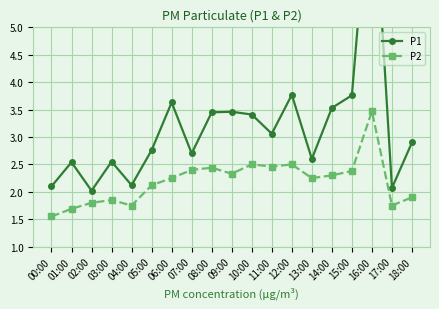

Reading right to left, transcribe all the data shown in this chart.

P1: 2.9	2.1	8.1	3.8	3.5	2.6	3.8	3.1	3.4	3.5	3.5	2.7	3.6	2.8	2.1	2.5	2.0	2.5	2.1
P2: 1.9	1.8	3.5	2.4	2.3	2.2	2.5	2.5	2.5	2.3	2.4	2.4	2.2	2.1	1.8	1.9	1.8	1.7	1.6